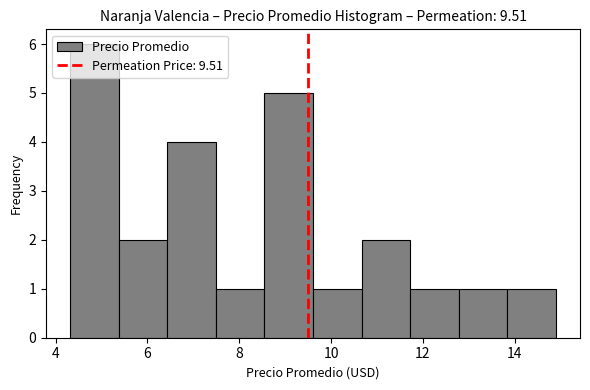

Over which range of the x-axis is the bar tallest?

4.4 to 5.4